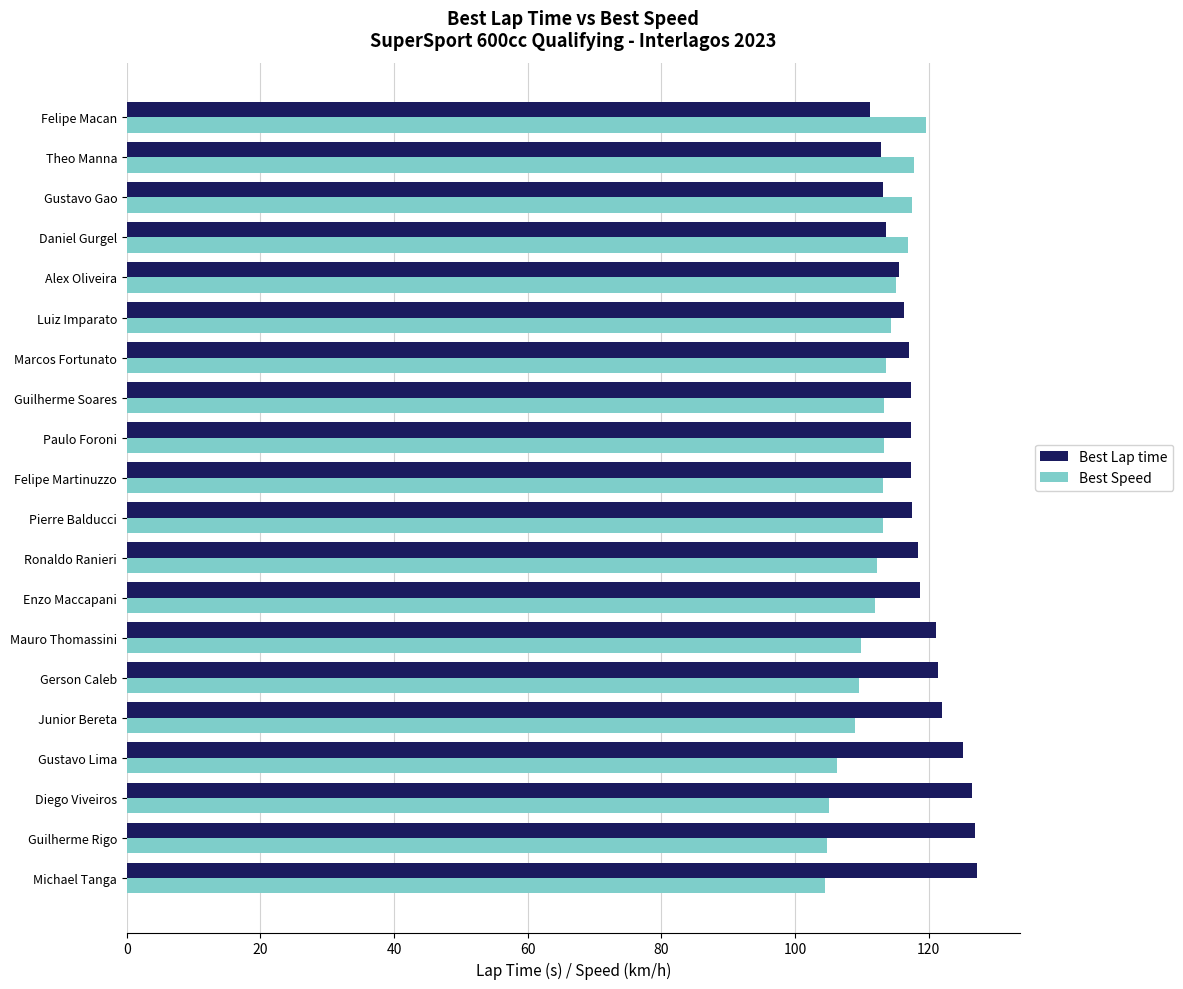

Is it true that Best Speed equals 191.2 at Gustavo Lima?

False